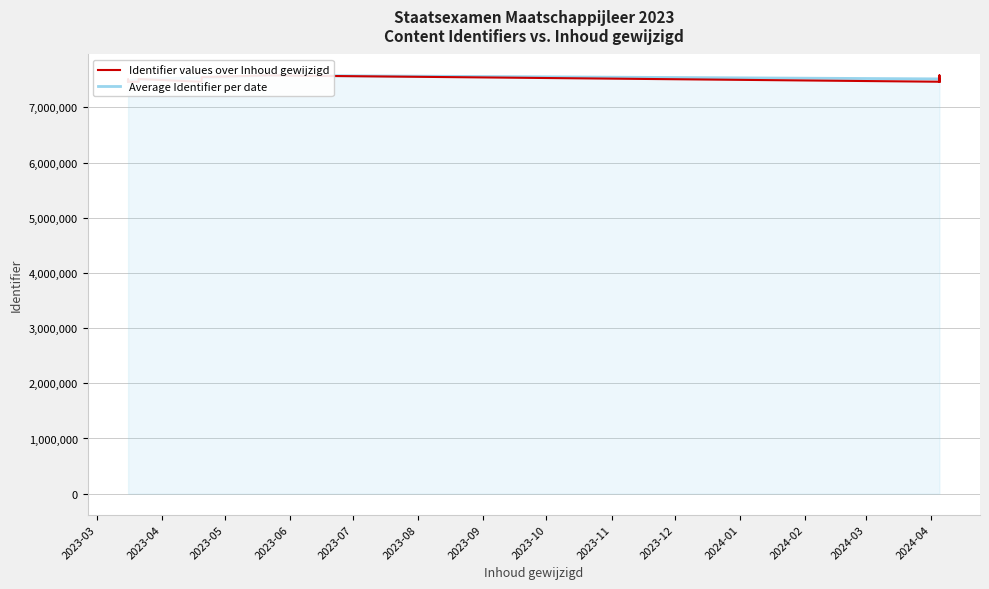

How many interior local peaks (higher than both neighbors) does the data have?

5